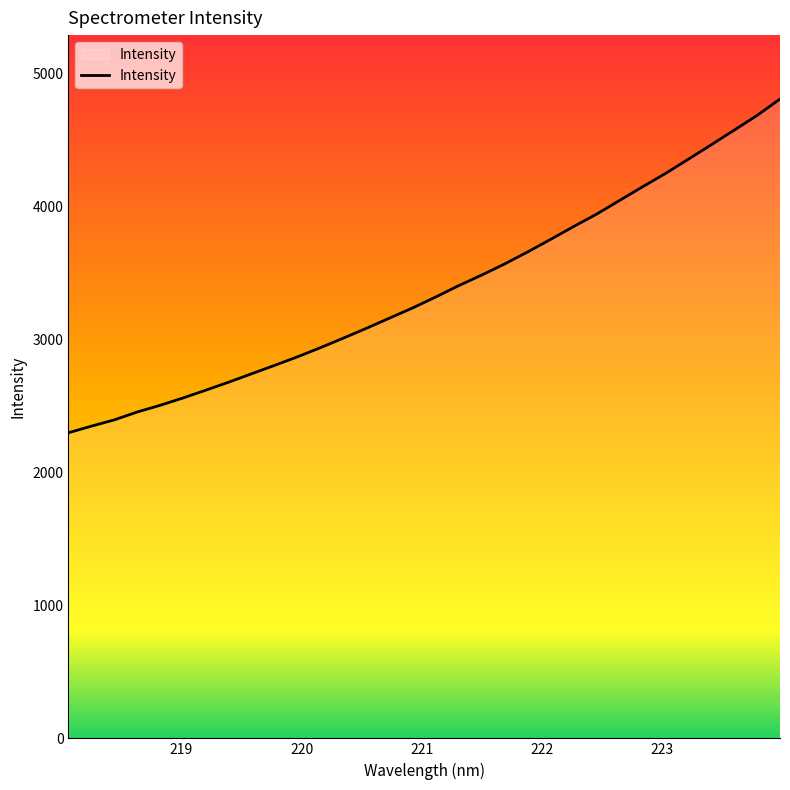

What is the minimum value shown in the chart?

2297.7